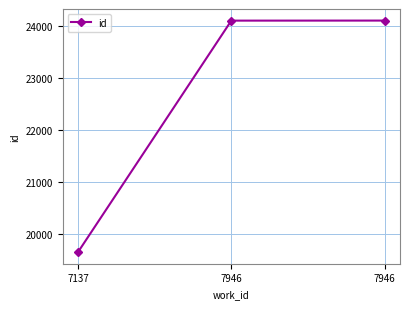

Is it true that the value at 7946 is 24096?

True